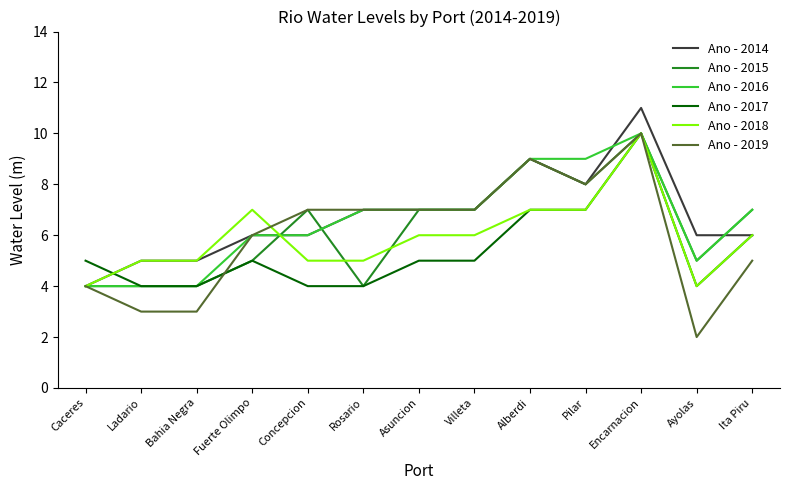

At which category is the sum across all series the highest?

Encarnacion